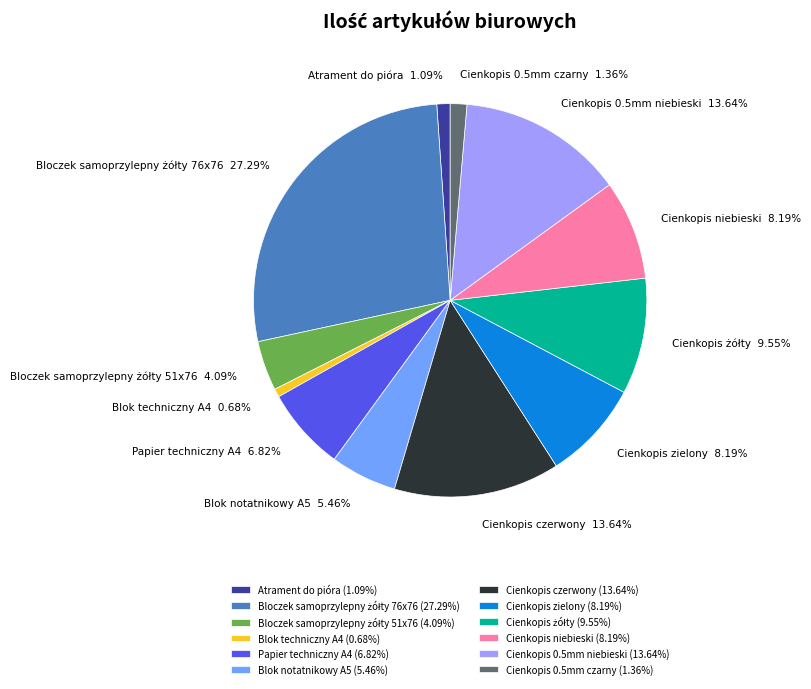

Is there a majority slice in this chart?

No